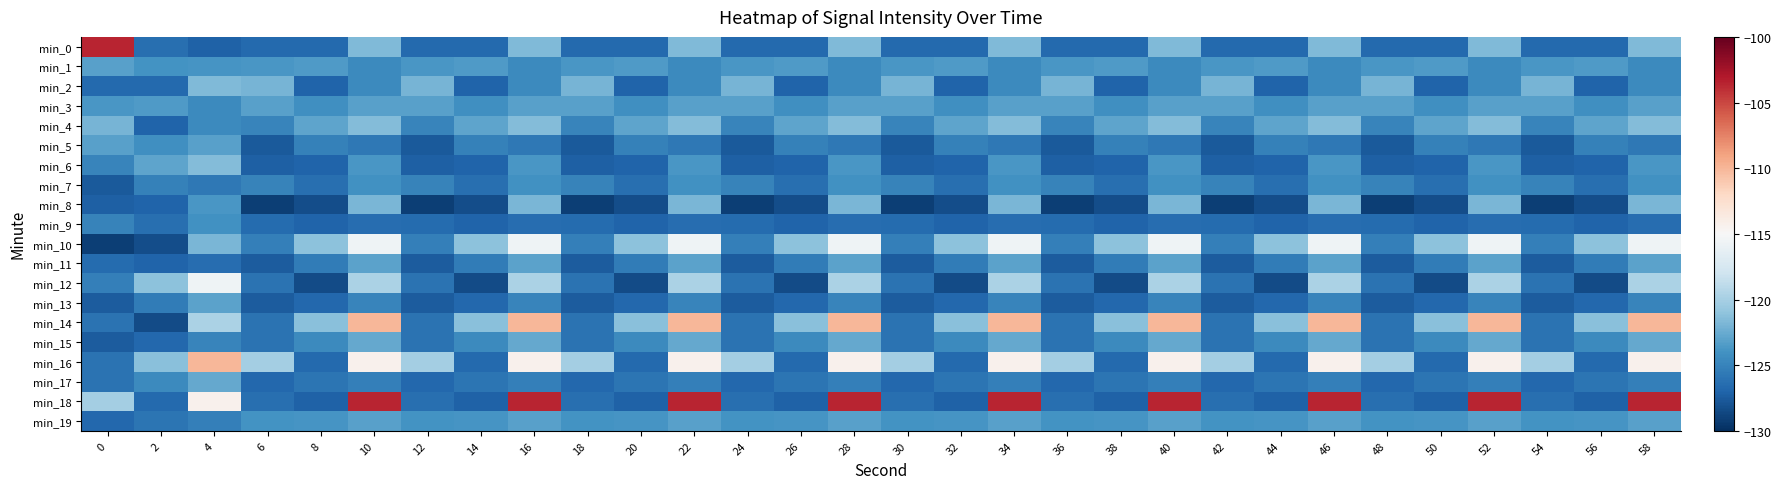

What is the greatest value displayed?

-103.6